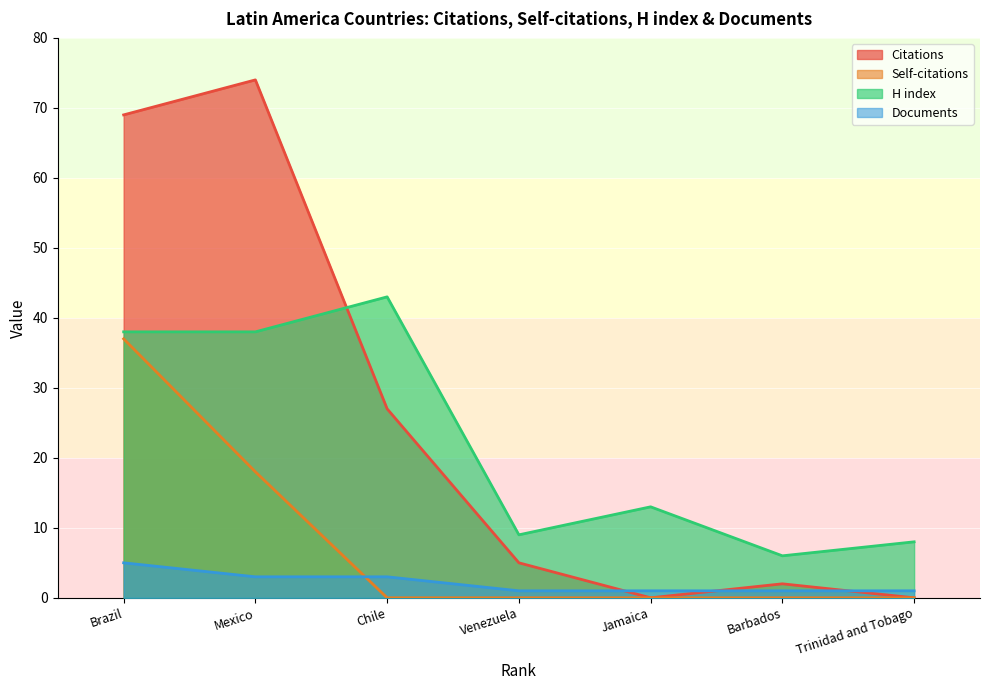

Rank the series by their maximum value, from highest to lowest.

Citations, H index, Self-citations, Documents